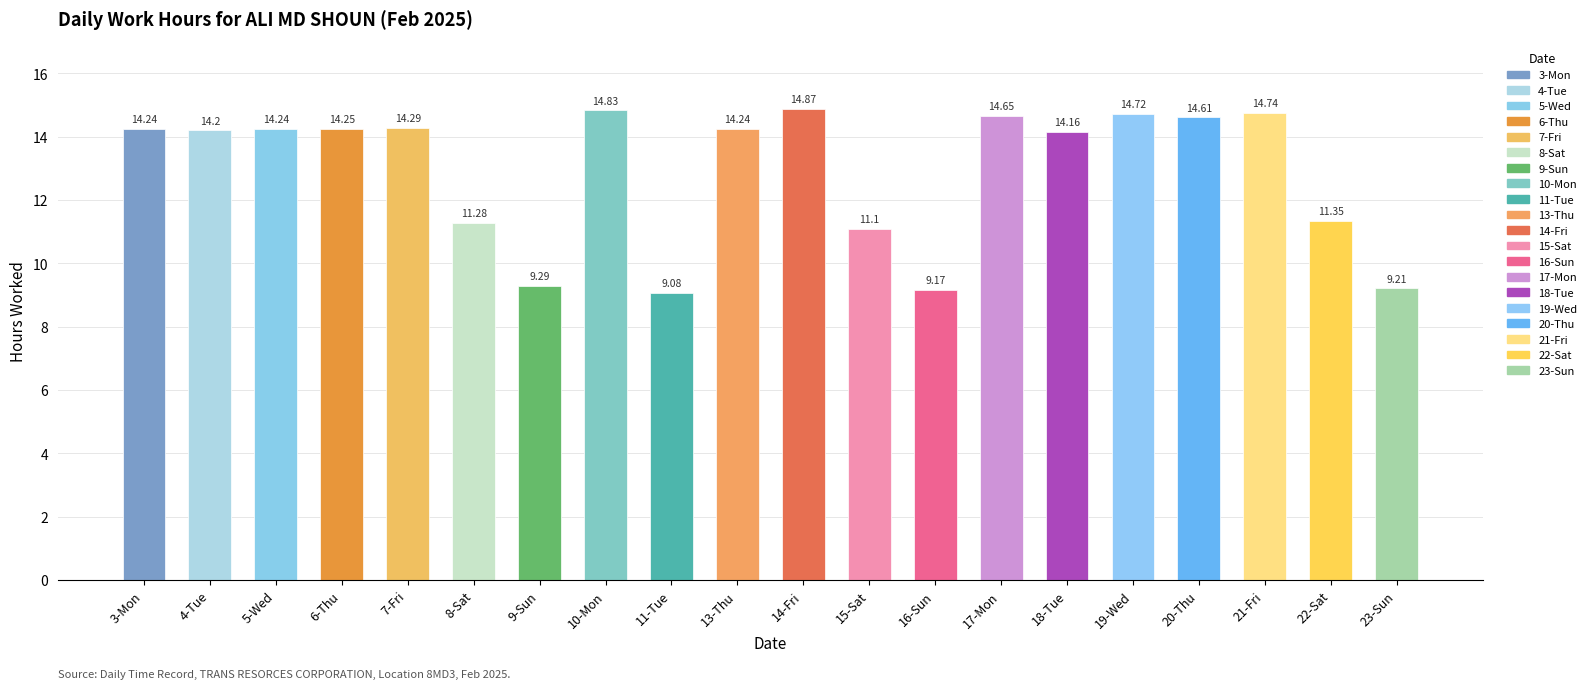

What is the value of the 15th bar from the left?

14.2